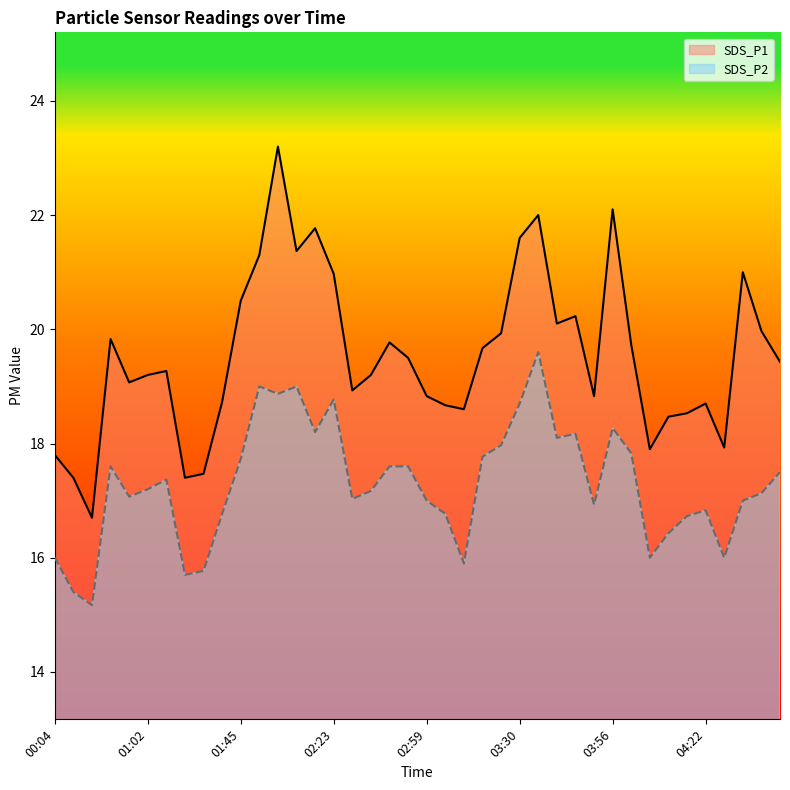

True or false: SDS_P1 and SDS_P2 intersect in this chart.

False